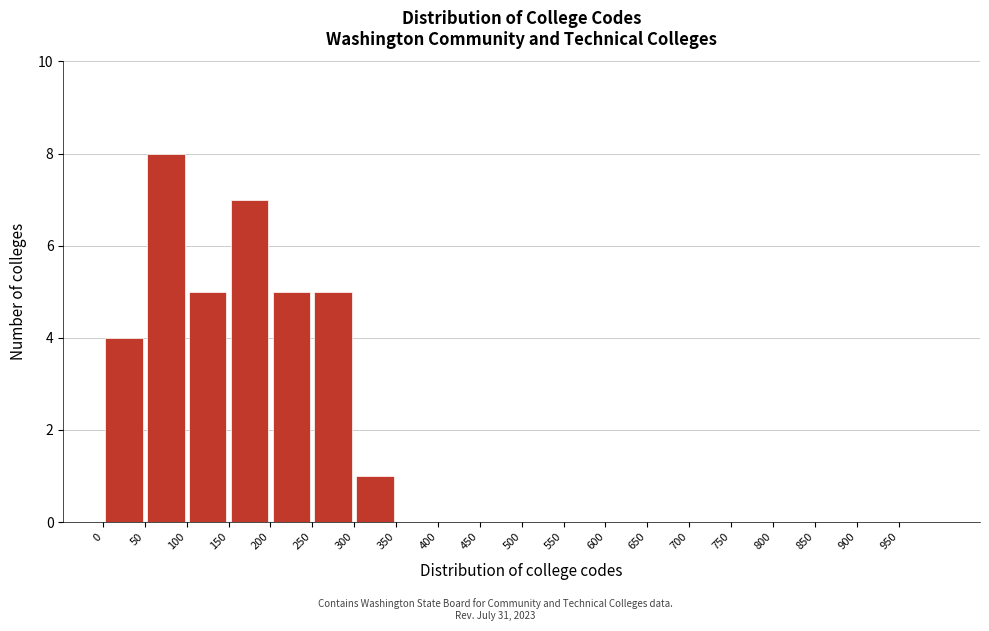

Reading left to right, transcribe this chart: for each bar, give the range it covers on the x-axis and its height. The values are not printed on the chart, so give them approximately, as read against the axis.

0 to 50: 4
50 to 100: 8
100 to 150: 5
150 to 200: 7
200 to 250: 5
250 to 300: 5
300 to 350: 1
350 to 400: 0
400 to 450: 0
450 to 500: 0
500 to 550: 0
550 to 600: 0
600 to 650: 0
650 to 700: 0
700 to 750: 0
750 to 800: 0
800 to 850: 0
850 to 900: 0
900 to 950: 0
950 to 1000: 0